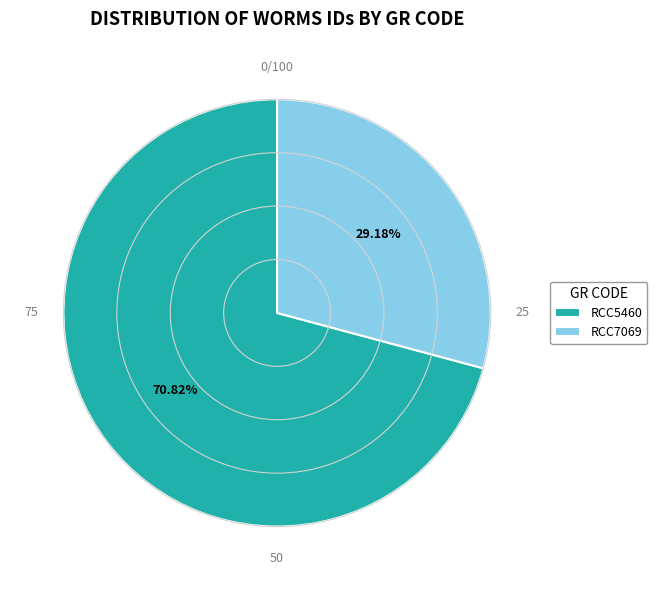

To the nearest percent, what is the average slice percentage?

50%